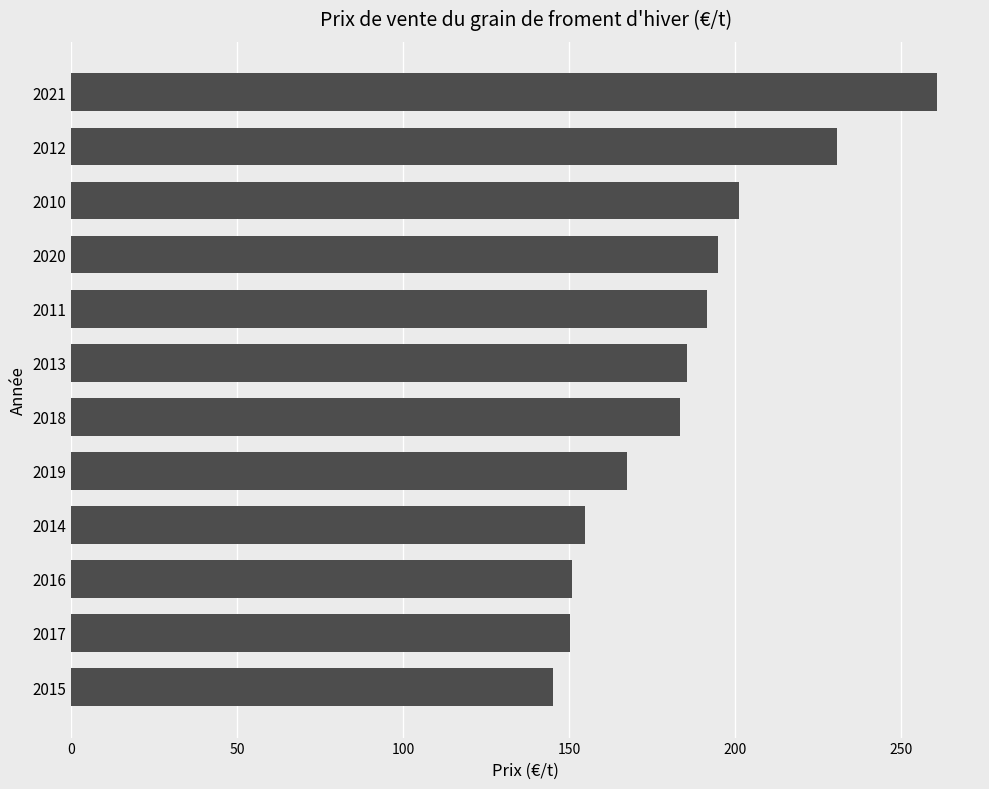

Read the value at 2020.

195.0